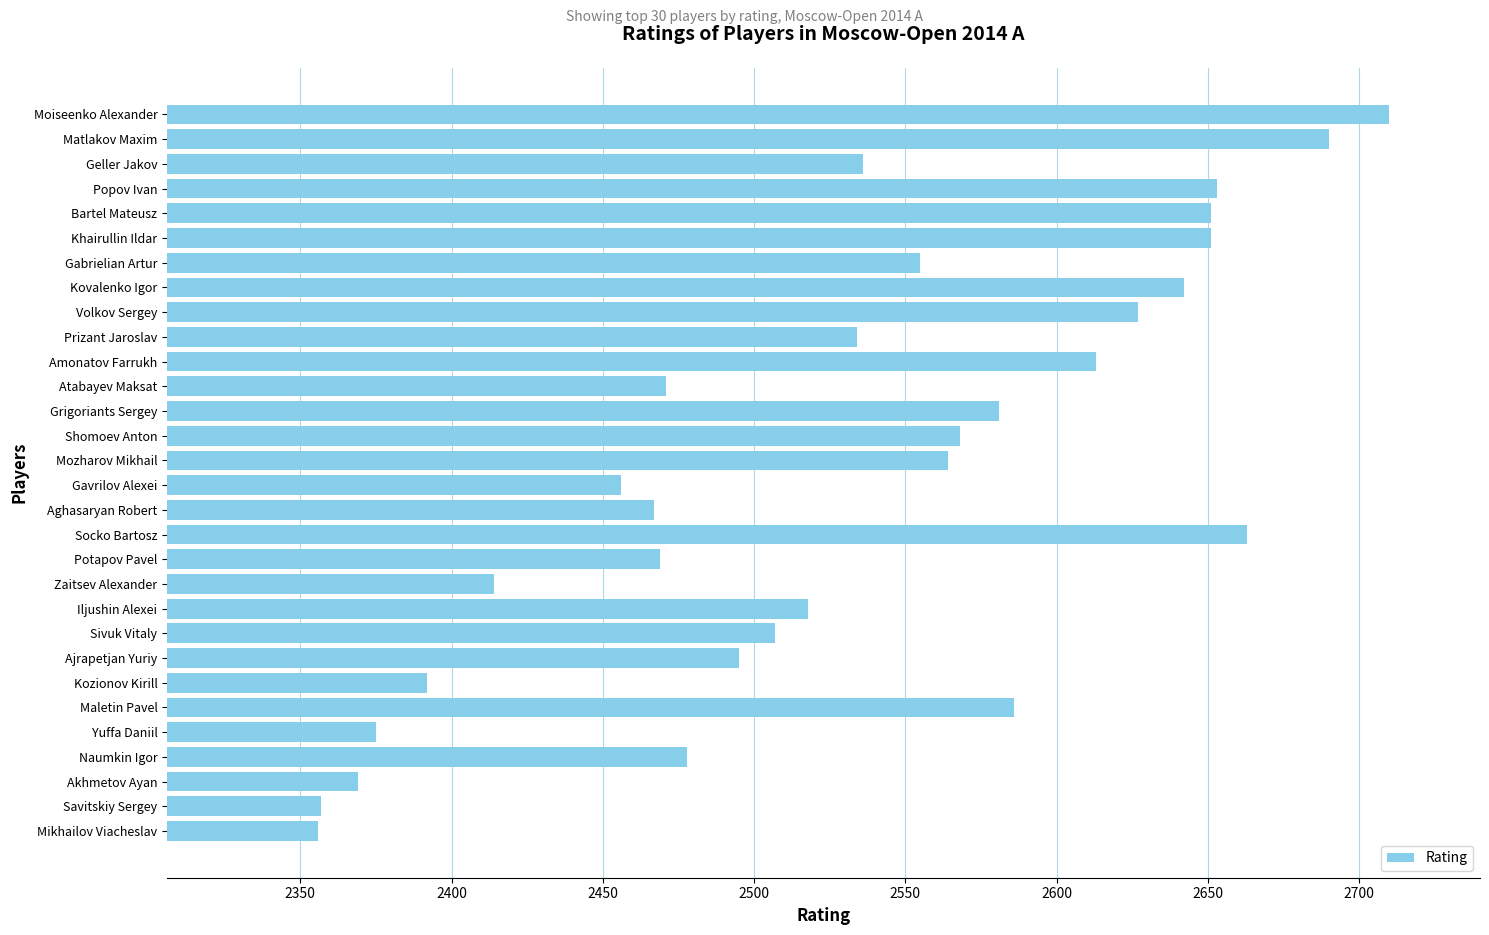

Which label corresponds to the largest value in the chart?

Moiseenko Alexander